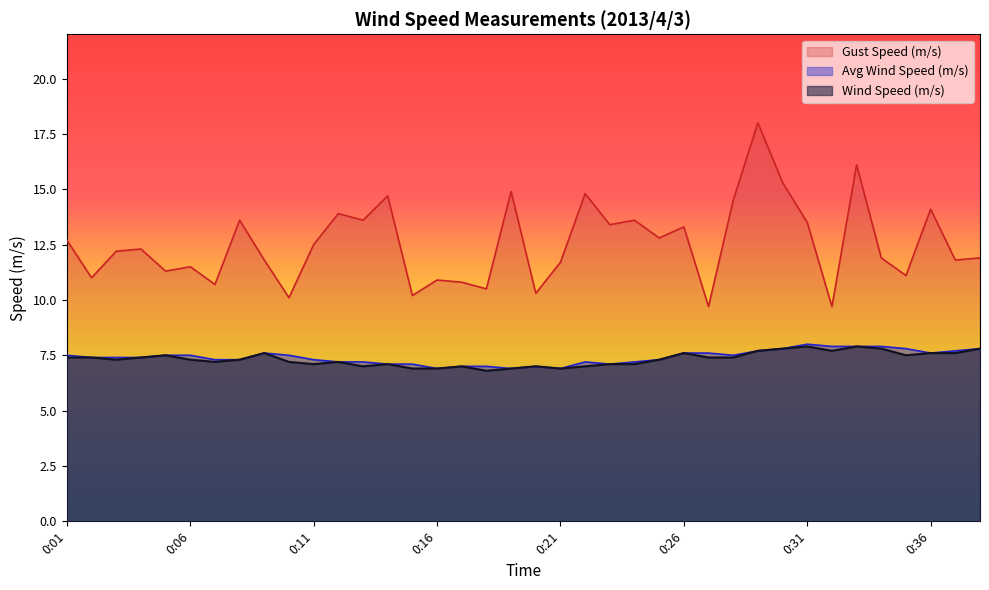

How many values in the Wind Speed (m/s) series are below 7?

5